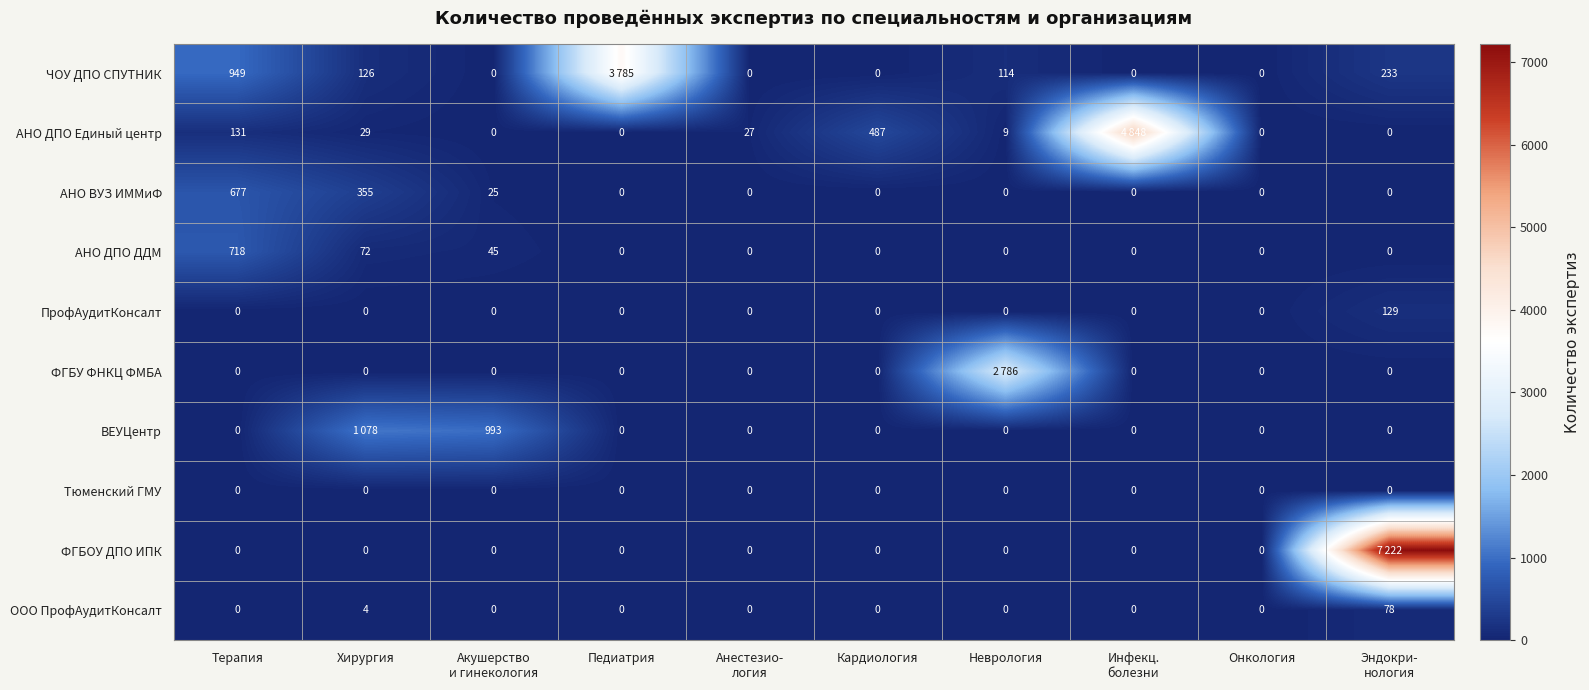

True or false: ПрофАудитКонсалт has a value of -47 at Педиатрия.

False